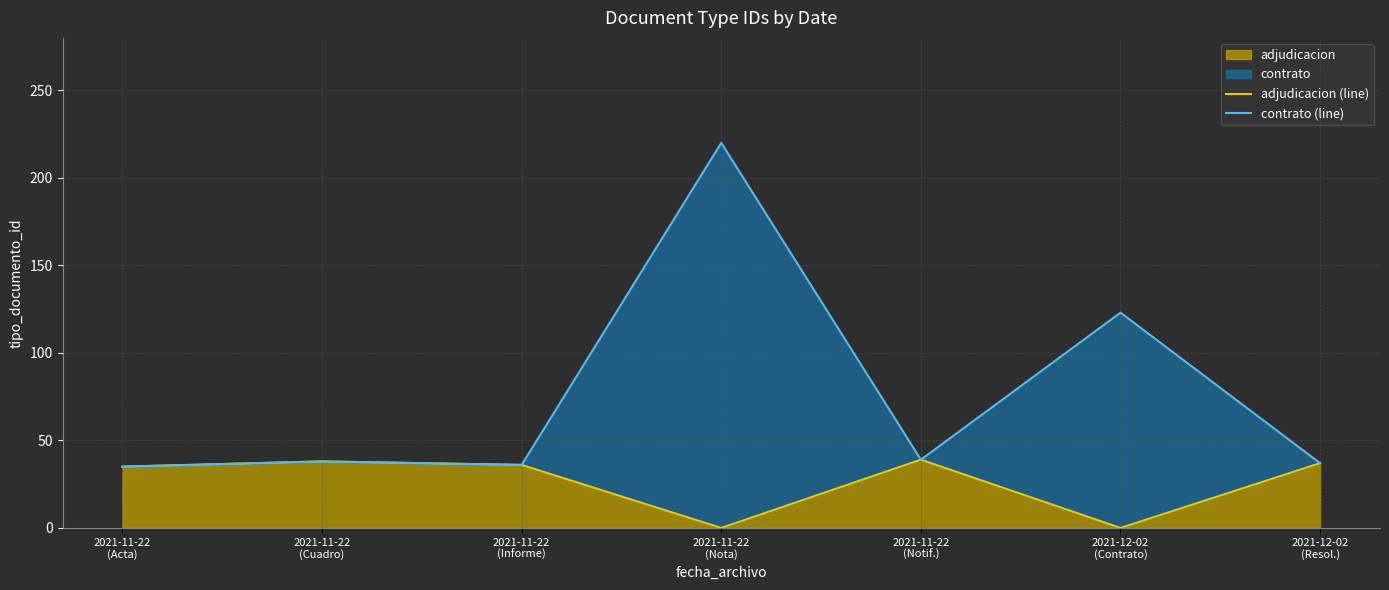

What is the approximate value of adjudicacion (line) at 2021-11-22
(Informe), to the nearest 5?

35